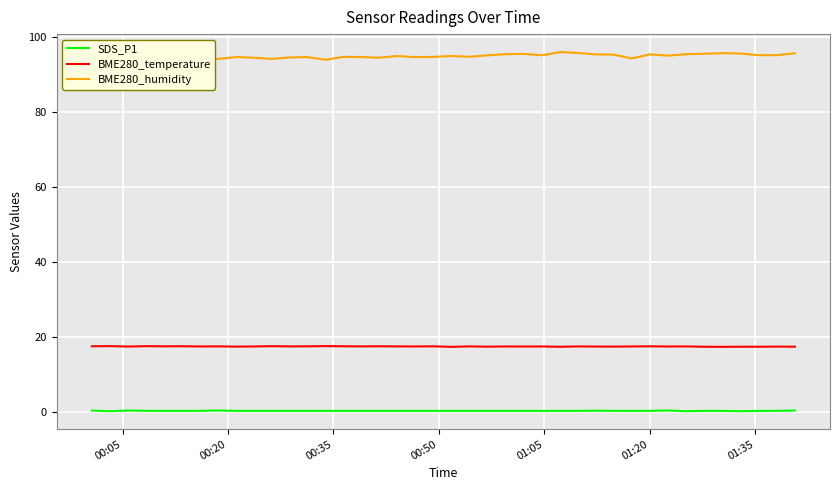

True or false: BME280_temperature and SDS_P1 intersect in this chart.

False